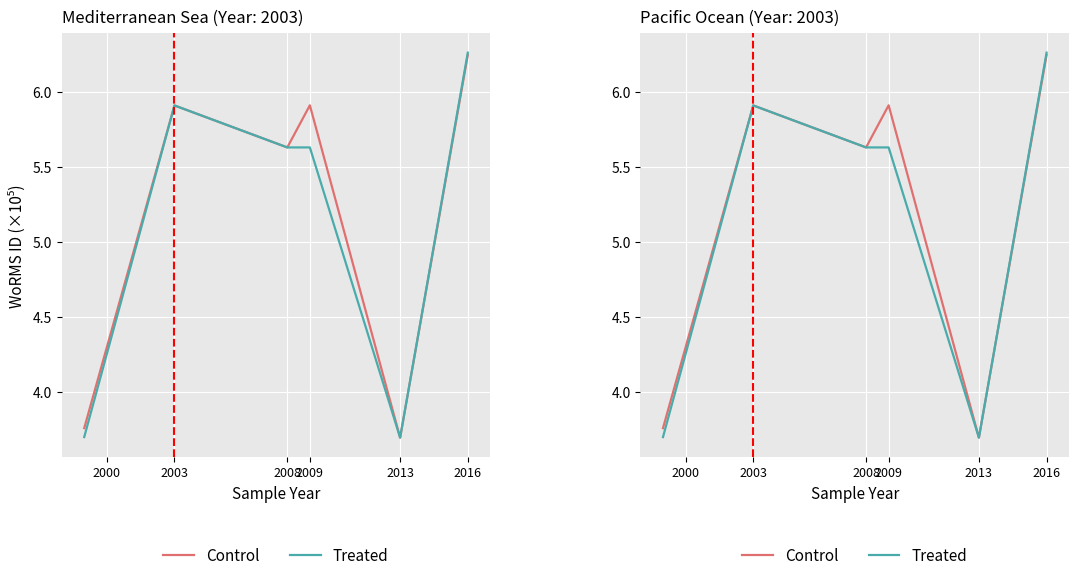

Is it true that Treated equals 6.3 at 2016?

True